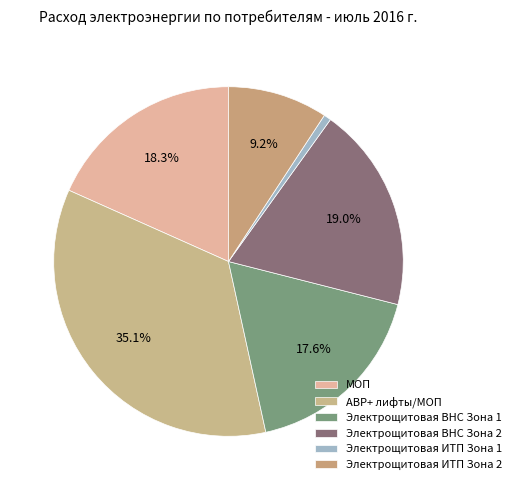

Rank the categories by value from highest to lowest.

АВР+ лифты/МОП, Электрощитовая ВНС Зона 2, МОП, Электрощитовая ВНС Зона 1, Электрощитовая ИТП Зона 2, Электрощитовая ИТП Зона 1